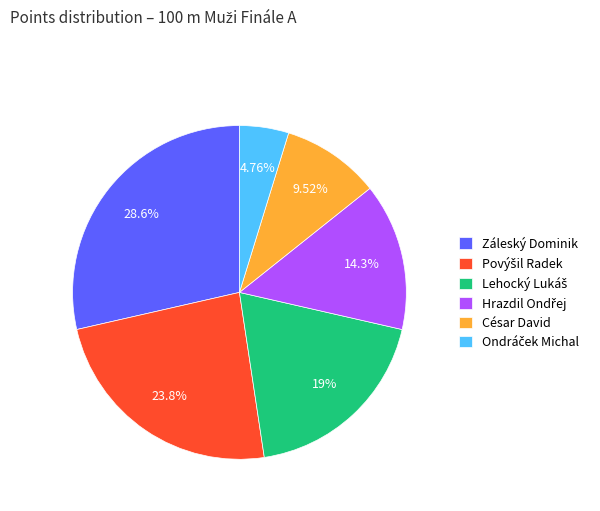

Combined, do Záleský Dominik and César David account for over 50%?

No